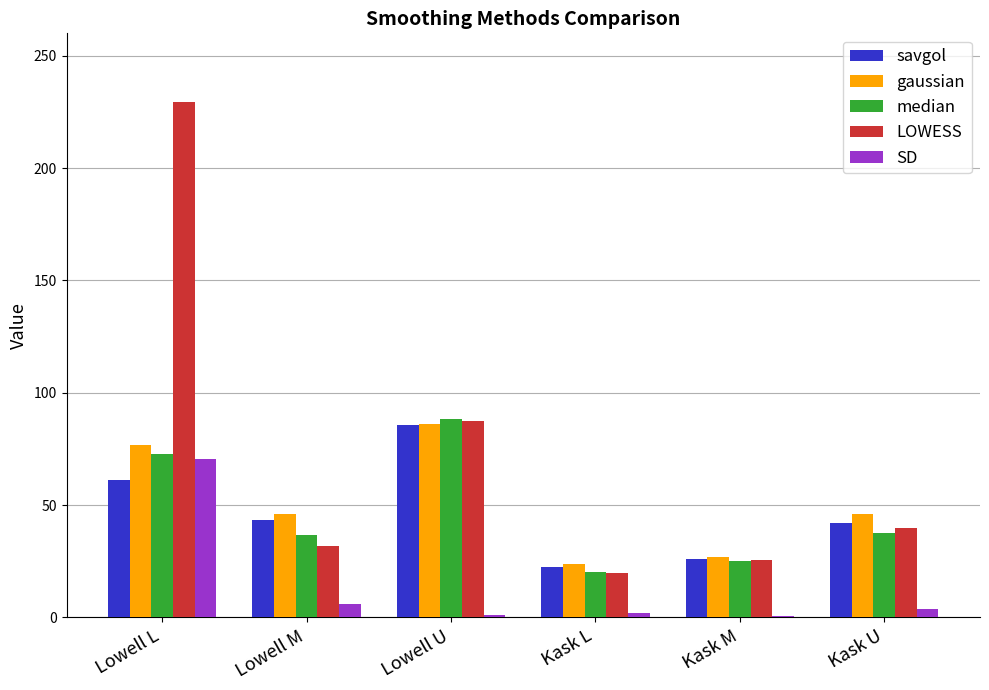

Does the chart contain stacked bars?

No